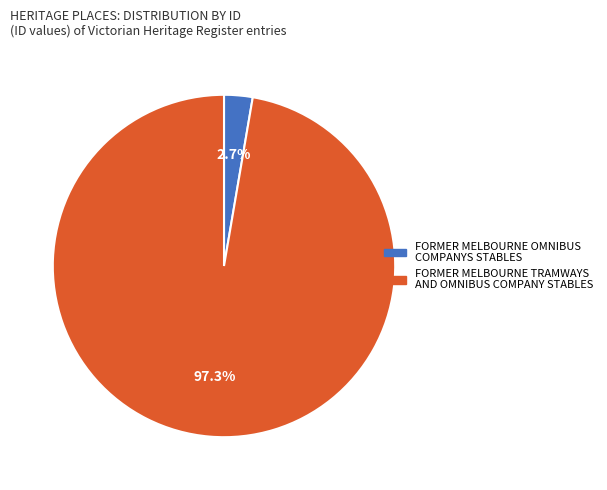

What percentage do FORMER MELBOURNE TRAMWAYS AND OMNIBUS COMPANY STABLES and FORMER MELBOURNE OMNIBUS COMPANYS STABLES together represent?

100.0%